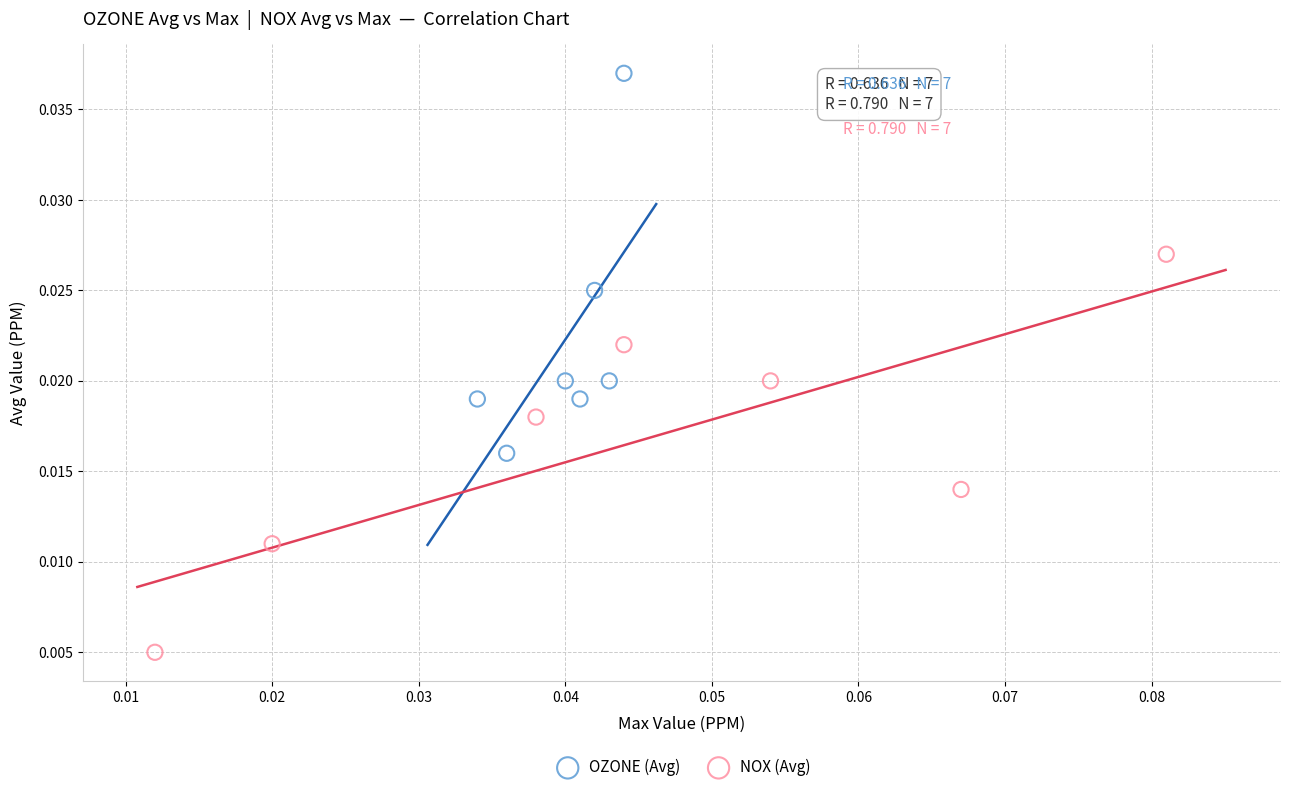

What are all the series names shown in the legend?

OZONE (Avg), NOX (Avg)